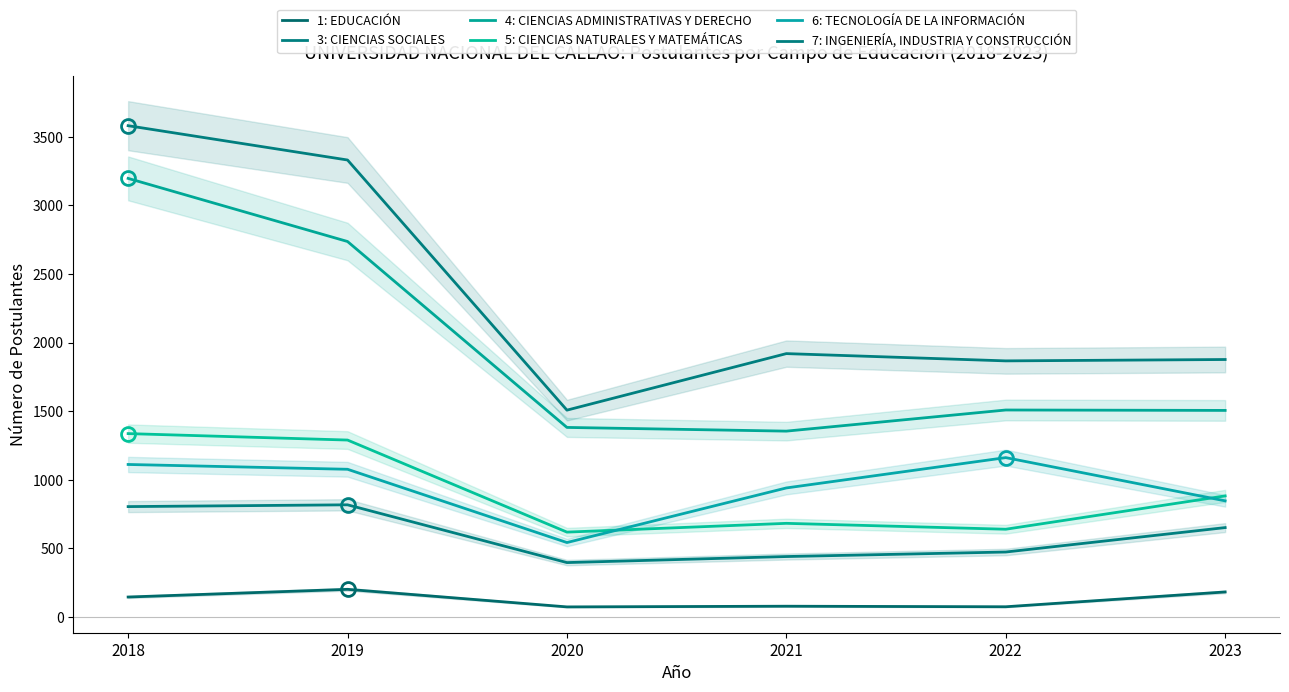

What is the total value across all series at 2021?

5419